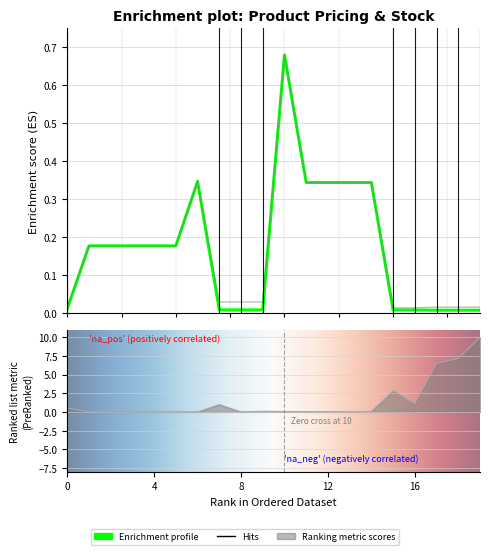

True or false: Ціна and Доп. ціна cross at least once.

False